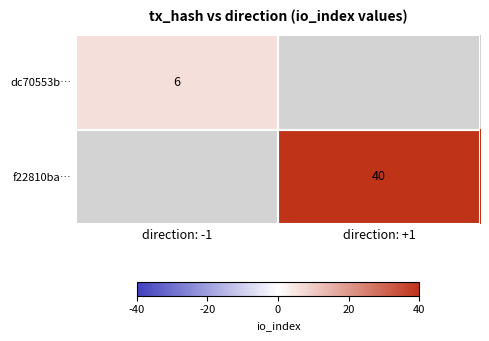

The value of f22810ba… at direction: +1 is 61. True or false?

False